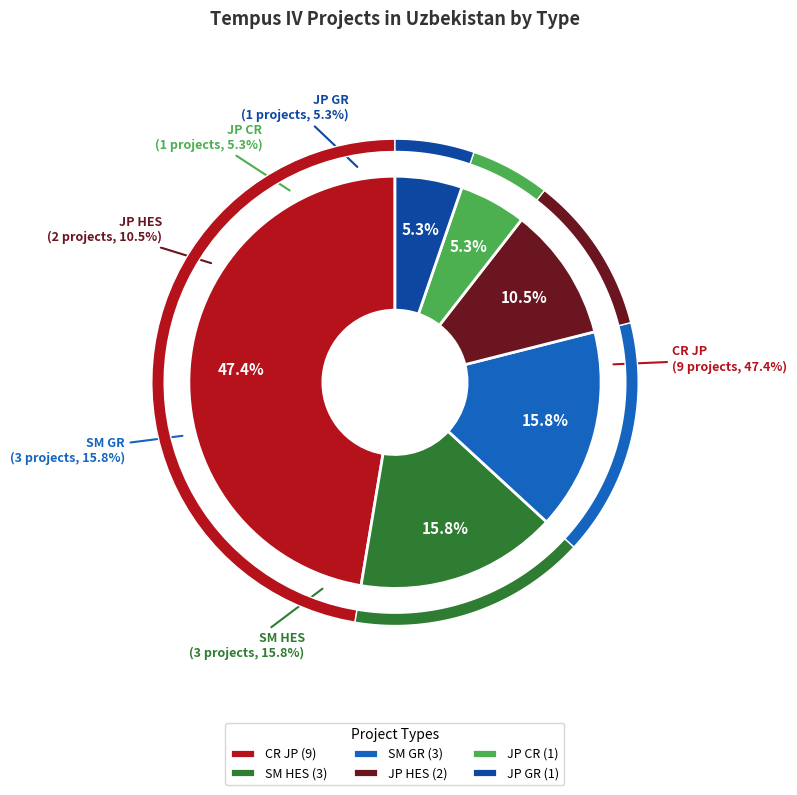

To the nearest percent, what is the average slice percentage?

17%